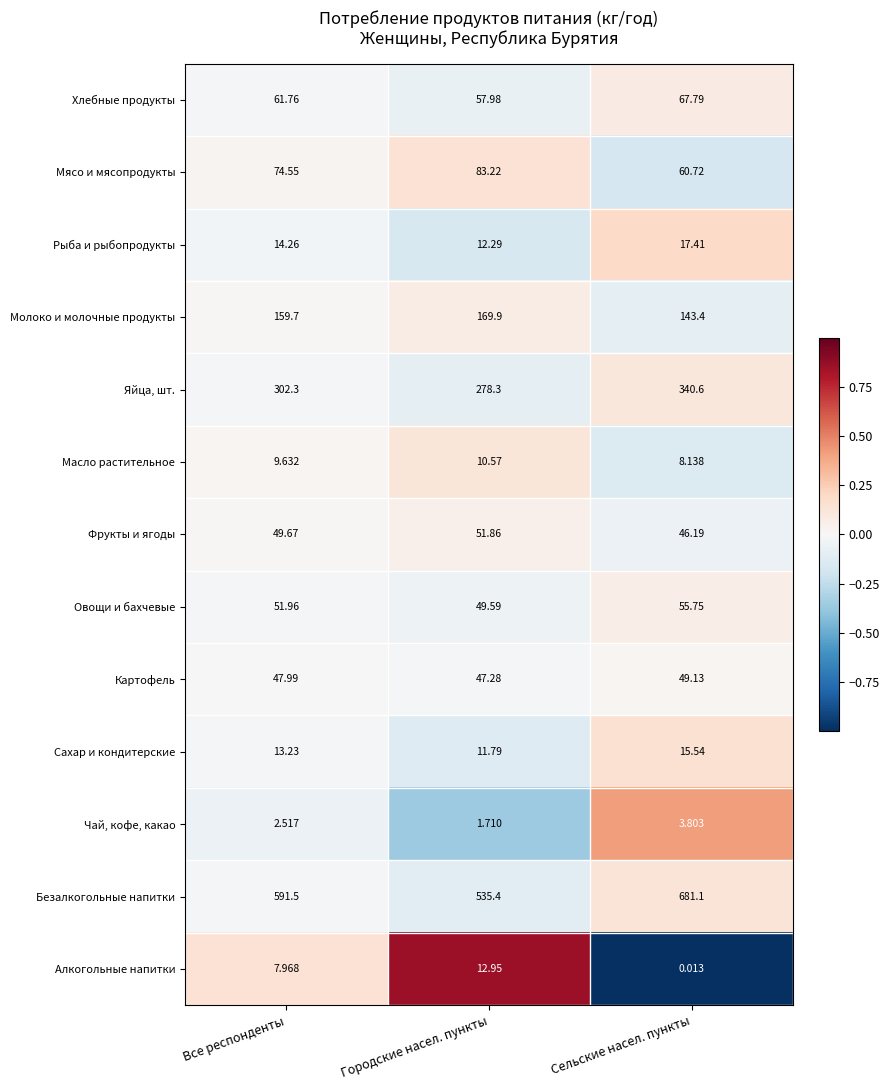

Which series has the largest range (max minus min)?

Безалкогольные напитки